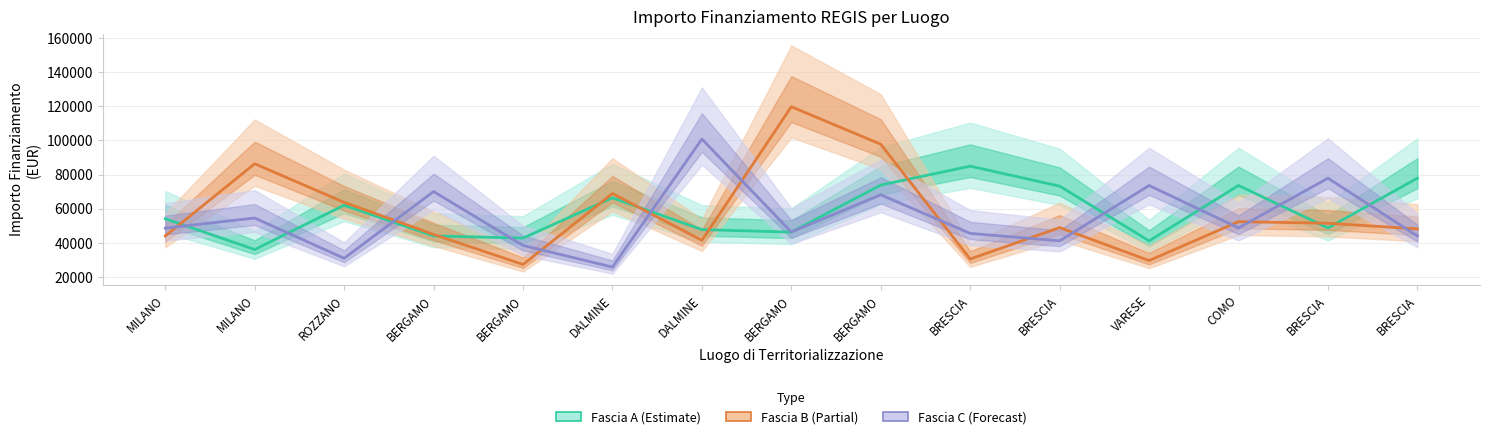

List the series in order of their overall mean, highest first.

Fascia A (Estimate), Fascia B (Partial), Fascia C (Forecast)